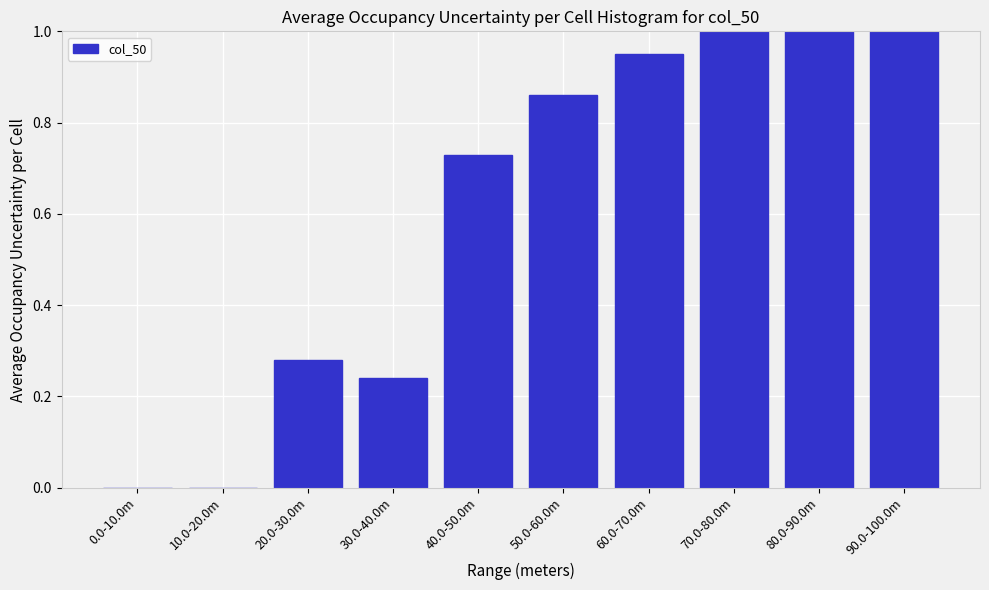

What is the sum of all values?

6.1